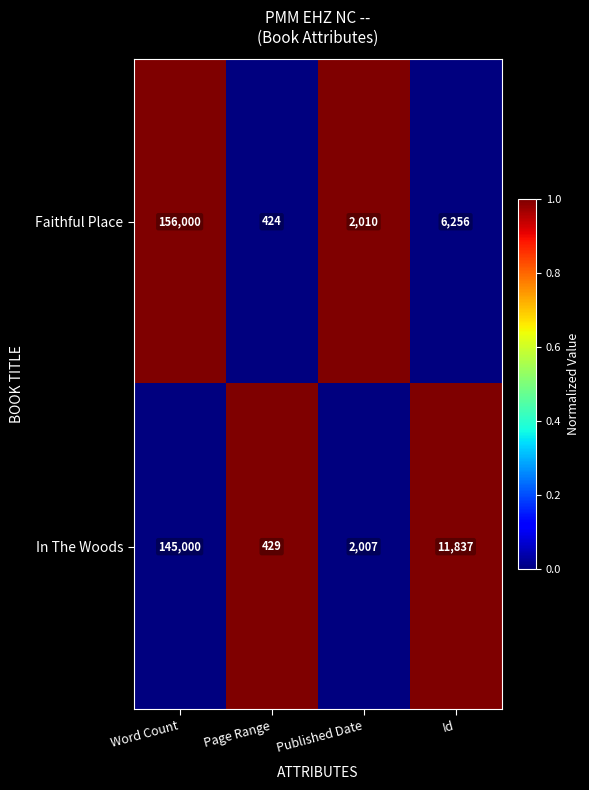

The In The Woods series shows 145000 at Word Count. True or false?

True